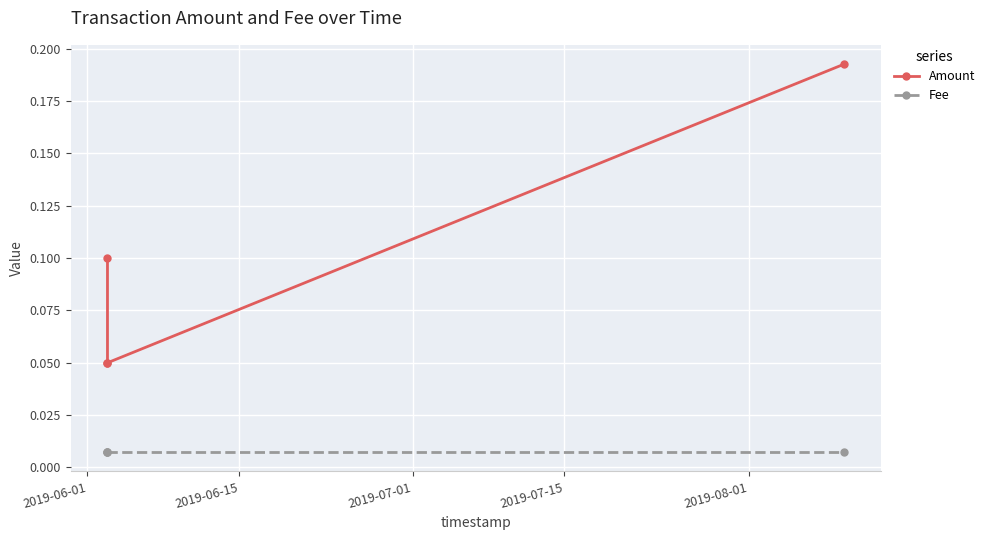

True or false: Amount has more than 0 interior local peaks.

False